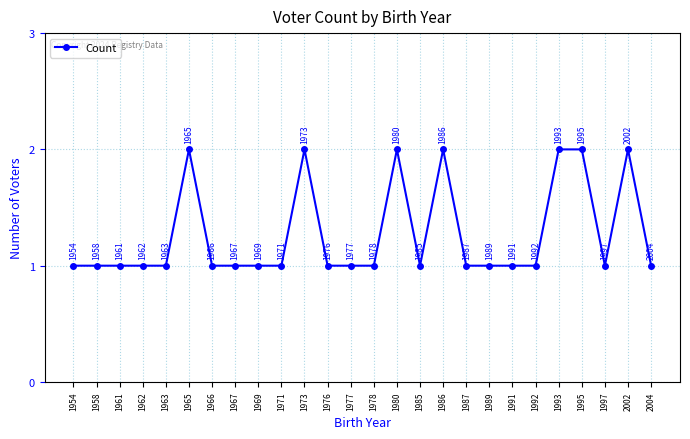

What is the difference between the maximum and minimum values?

1